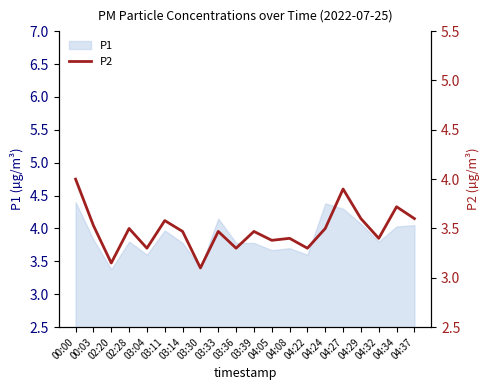

The chart shows a value of 4.7 at 04:29. True or false?

False